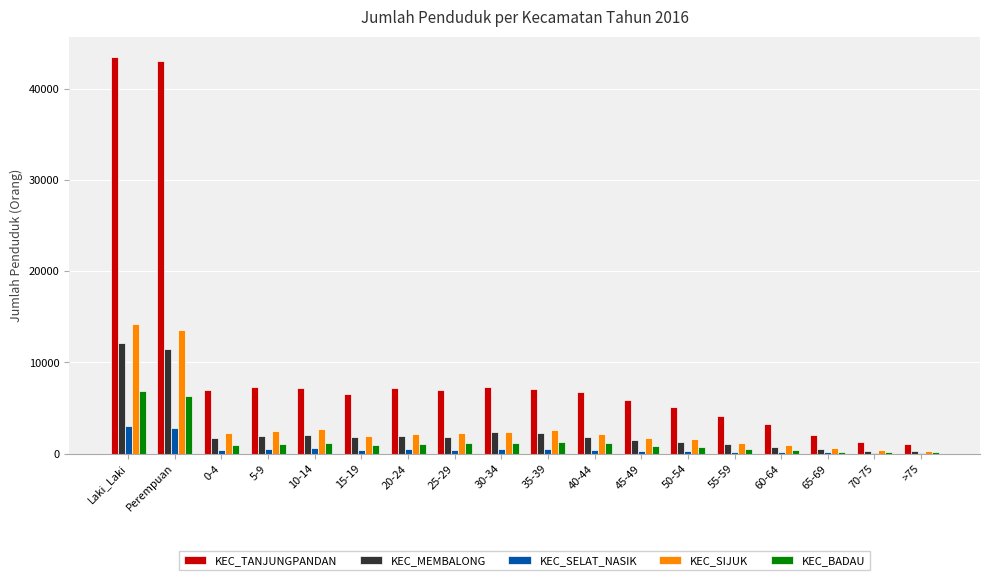

Does the chart contain stacked bars?

No